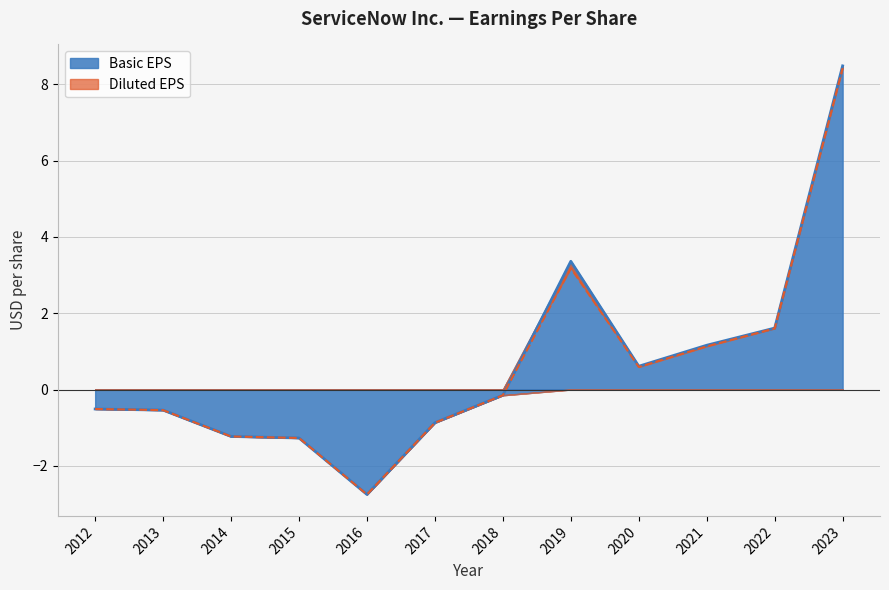

Reading left to right, list all the values displayed in this chart.

Basic EPS: -0.5	-0.5	-1.2	-1.3	-2.8	-0.9	-0.1	3.4	0.6	1.2	1.6	8.5
Diluted EPS: -0.5	-0.5	-1.2	-1.3	-2.8	-0.9	-0.1	3.2	0.6	1.1	1.6	8.4